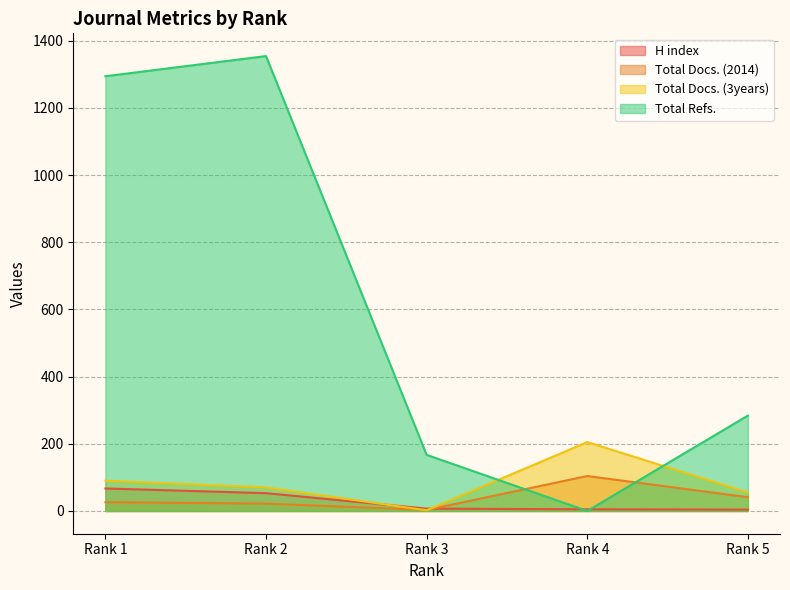

What is the difference between the maximum and minimum values in the Total Docs. (3years) series?

203